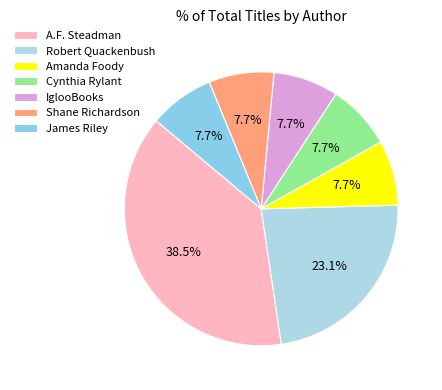

To the nearest percent, what is the combined percentage of Robert Quackenbush and IglooBooks?

31%